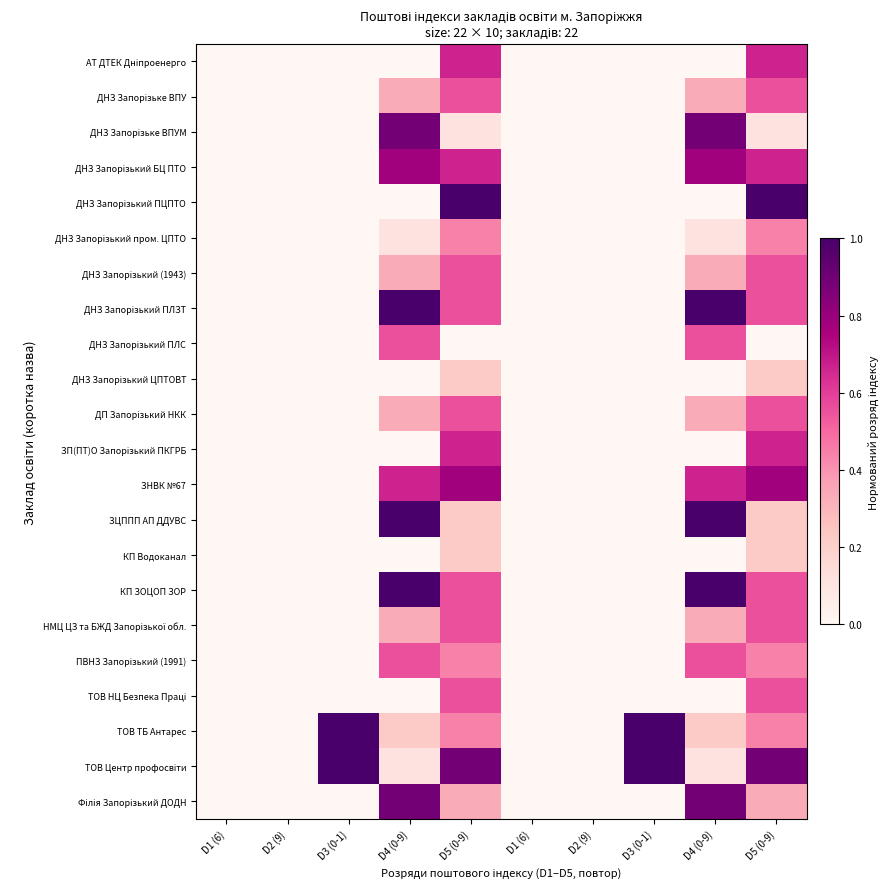

Rank the series at D4 (0-9) from lowest to highest value.

АТ ДТЕК Дніпроенерго, ДНЗ Запорізький ПЦПТО, ДНЗ Запорізький ЦПТОВТ, ЗП(ПТ)О Запорізький ПКГРБ, КП Водоканал, ТОВ НЦ Безпека Праці, ДНЗ Запорізький пром. ЦПТО, ТОВ Центр профосвіти, ТОВ ТБ Антарес, ДНЗ Запорізьке ВПУ, ДНЗ Запорізький (1943), ДП Запорізький НКК, НМЦ ЦЗ та БЖД Запорізької обл., ДНЗ Запорізький ПЛС, ПВНЗ Запорізький (1991), ЗНВК №67, ДНЗ Запорізький БЦ ПТО, ДНЗ Запорізьке ВПУМ, Філія Запорізький ДОДН, ДНЗ Запорізький ПЛЗТ, ЗЦППП АП ДДУВС, КП ЗОЦОП ЗОР